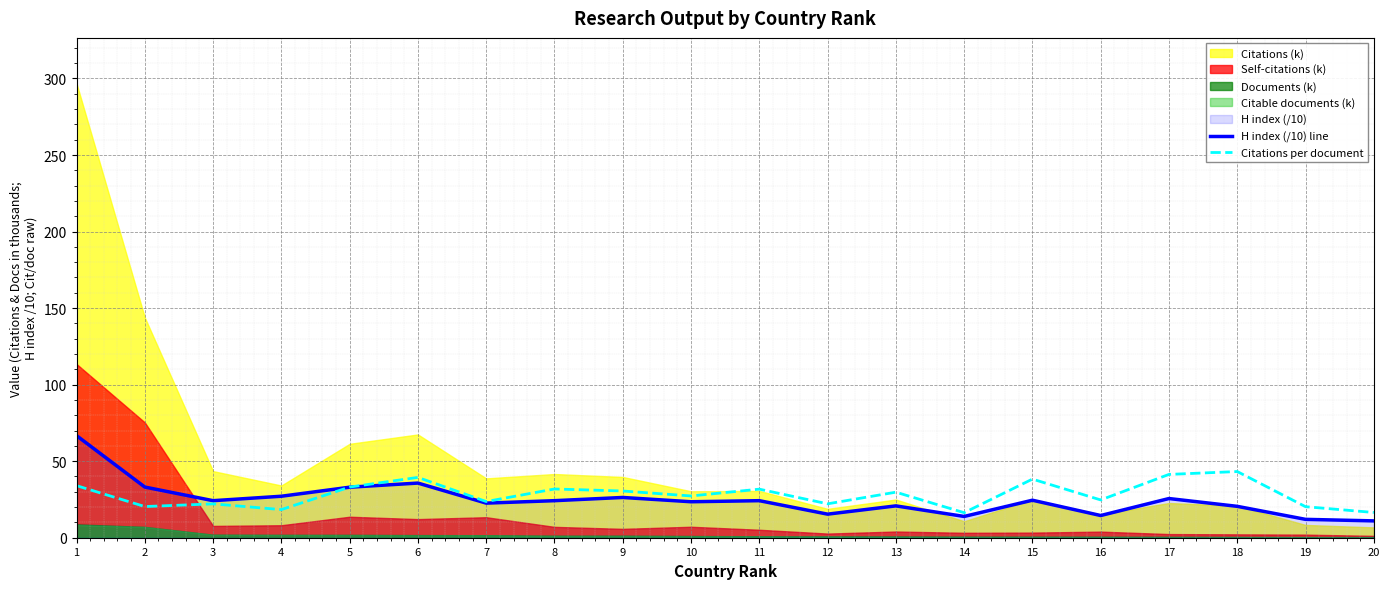

Is the value of H index (/10) line at 16 greater than the value of Citations per document at 7?

No